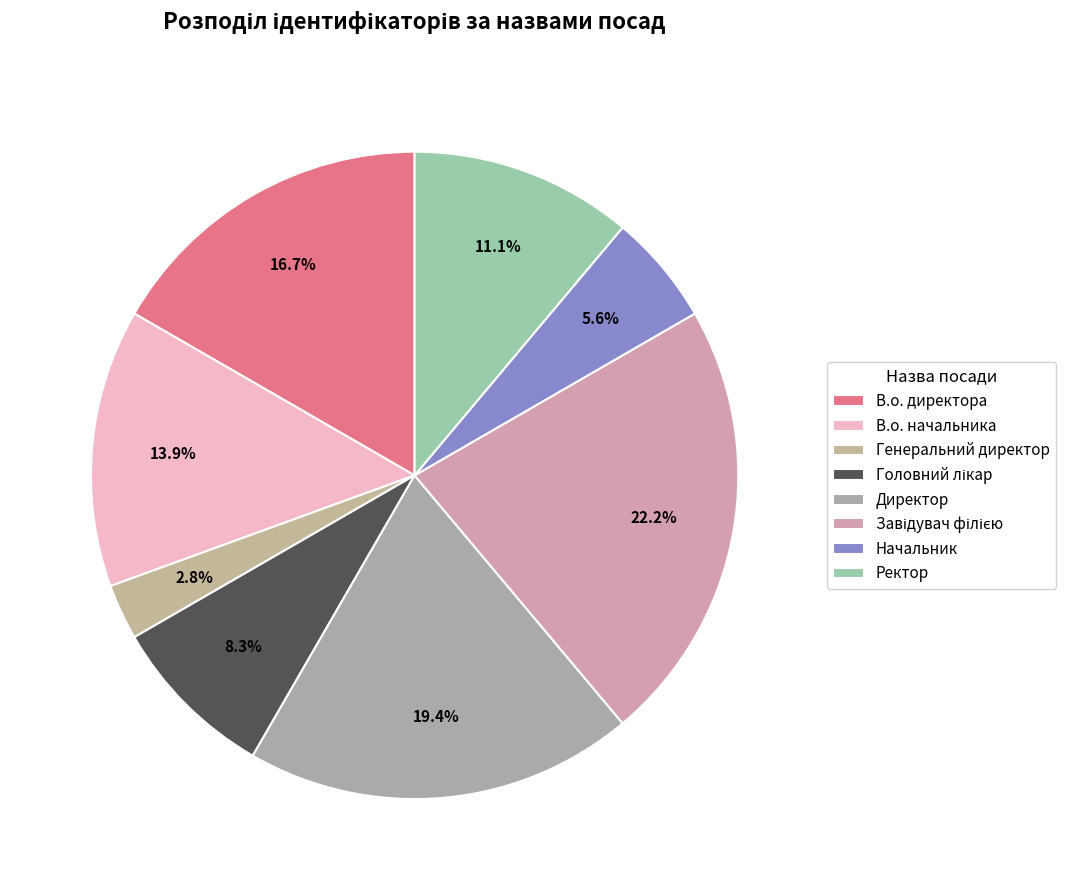

Combined, what portion of the pie is Головний лікар and Ректор?

19.4%